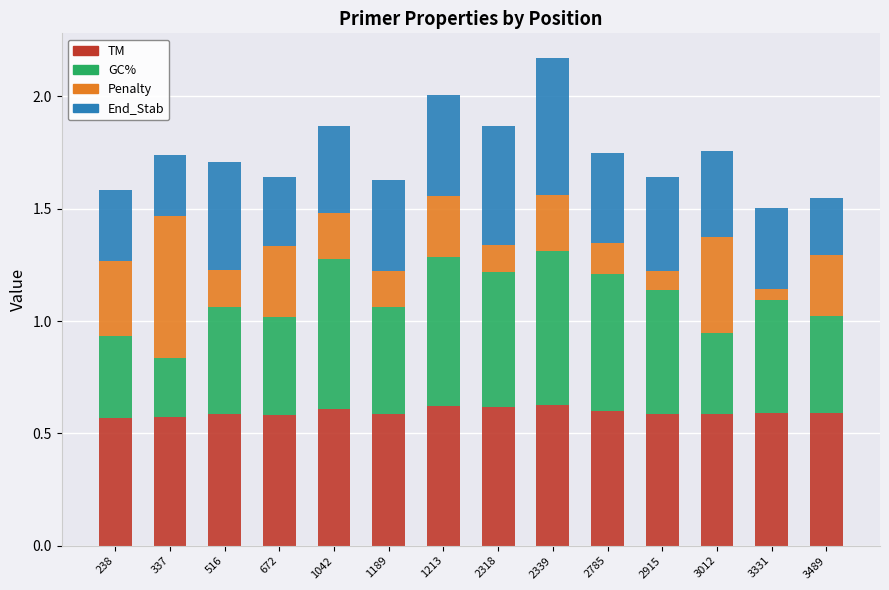

The TM series shows 0.6 at 1213. True or false?

True